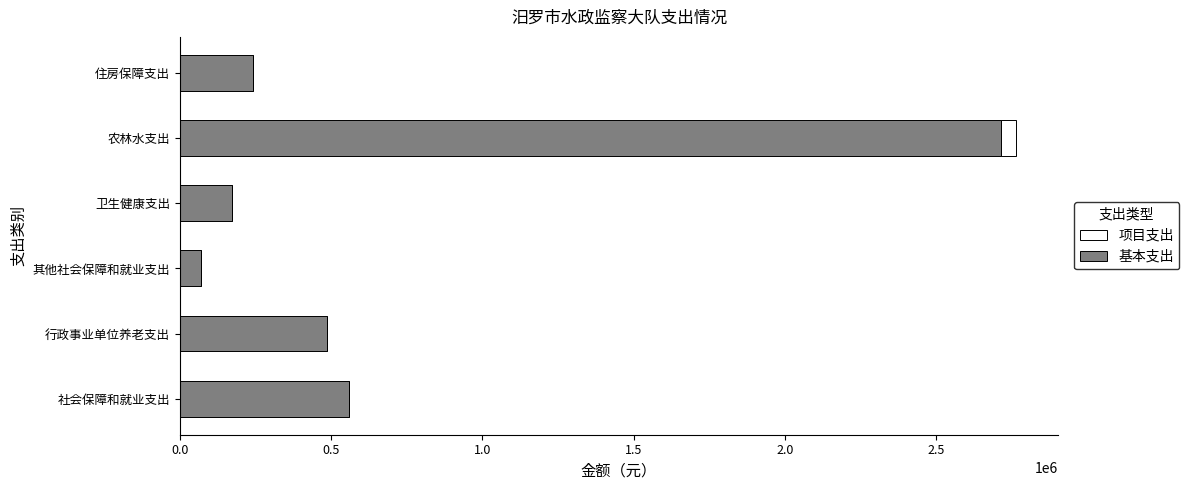

How many data points in 基本支出 are above 486748?

3